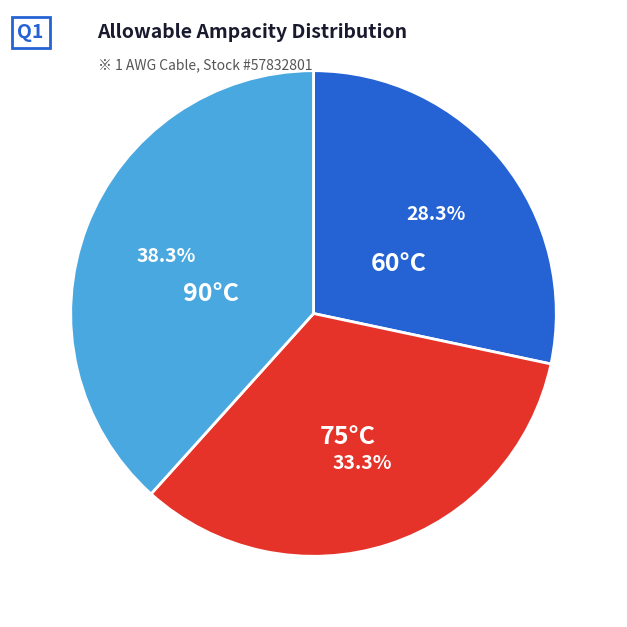

Does any single category account for the majority?

No